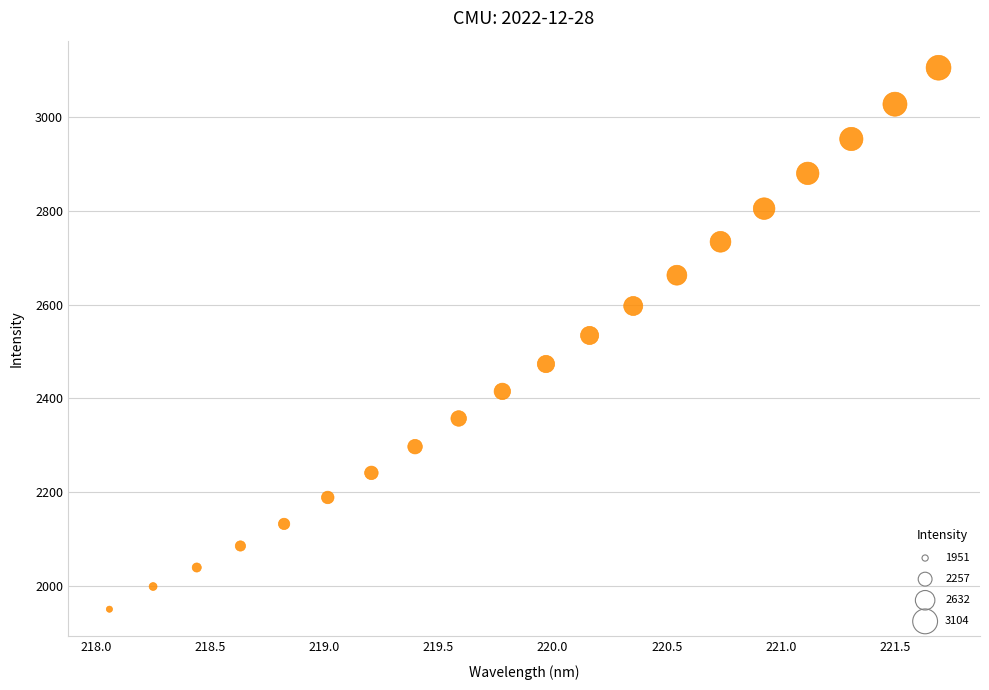

What is the range of Y values (max minus min)?

1153.3